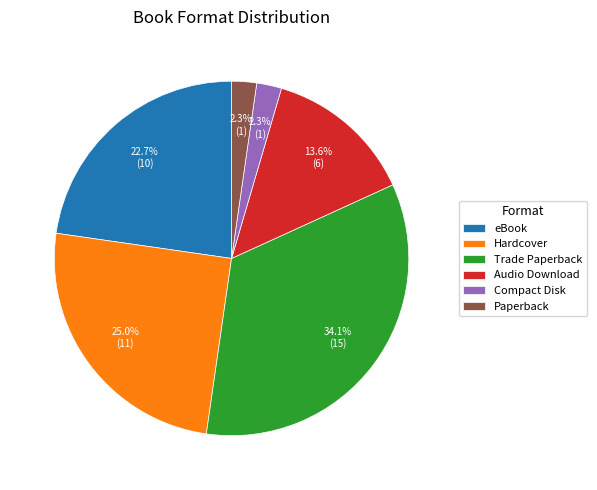

Approximately how many times larger is the value at Hardcover compared to Audio Download?

1.8